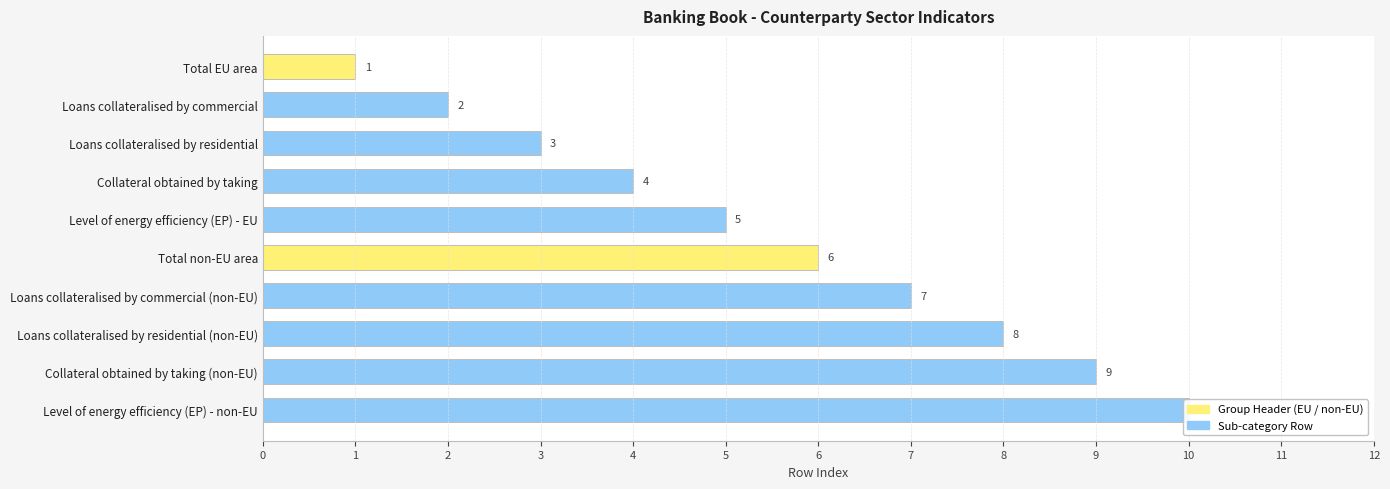

How many bars are there in total?

10